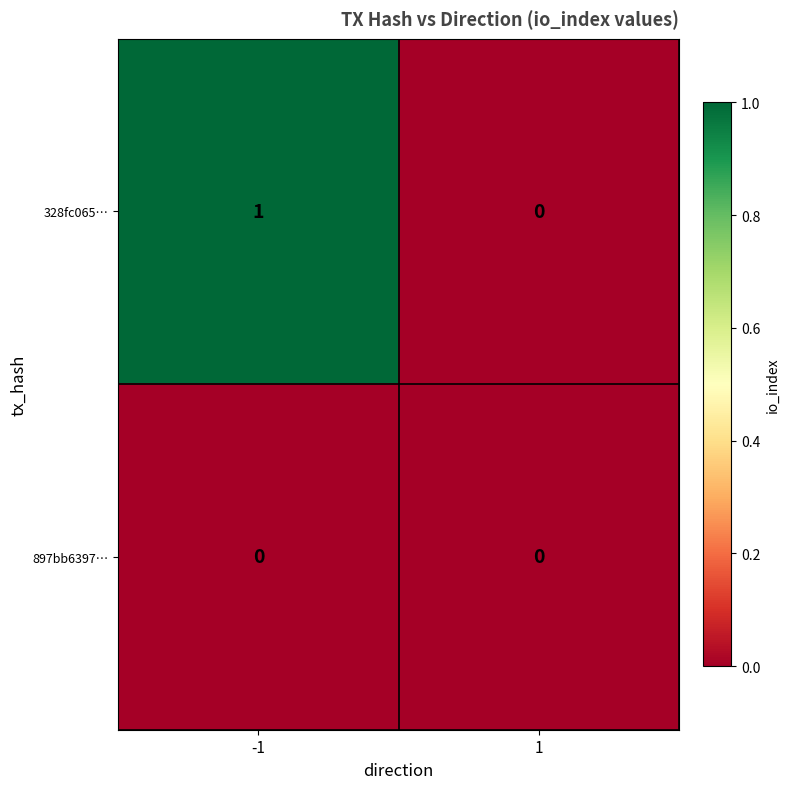

Which series has the largest total across all categories?

328fc065…